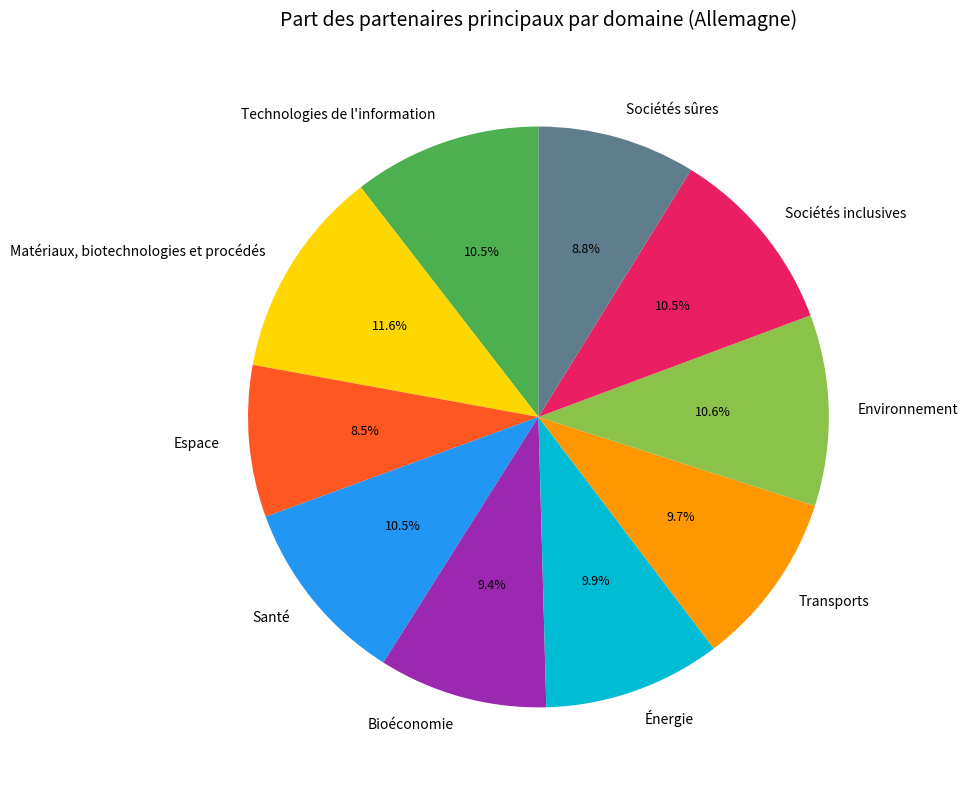

Combined, do Technologies de l'information and Sociétés sûres account for over 50%?

No